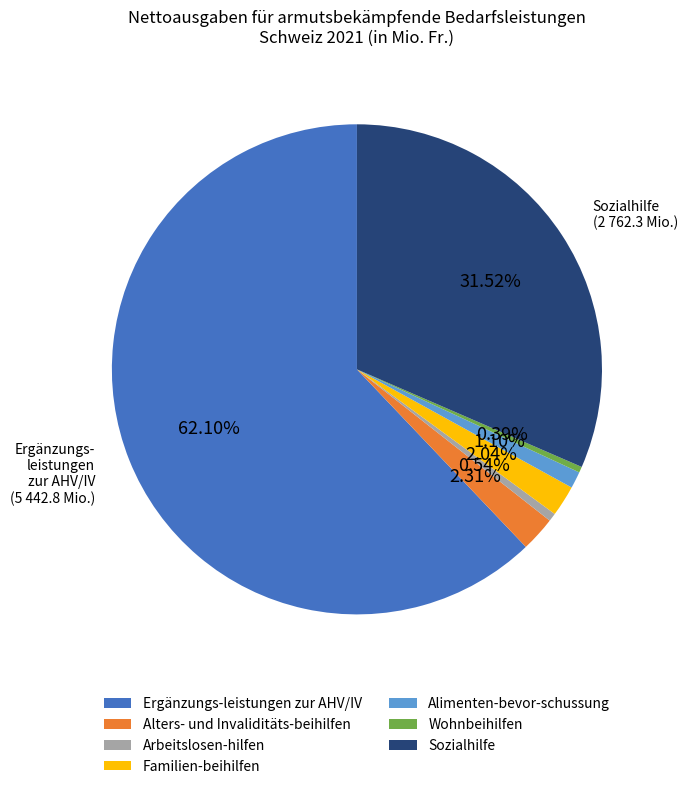

How many segments does this pie chart have?

7